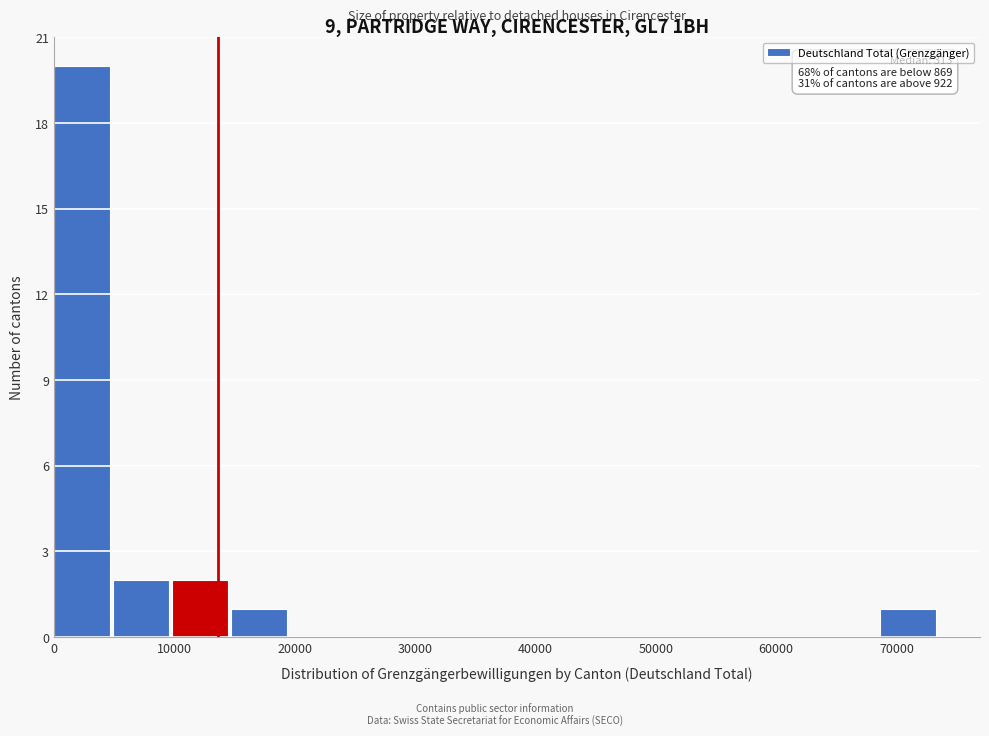

Over which range of the x-axis is the bar tallest?

0 to 5000